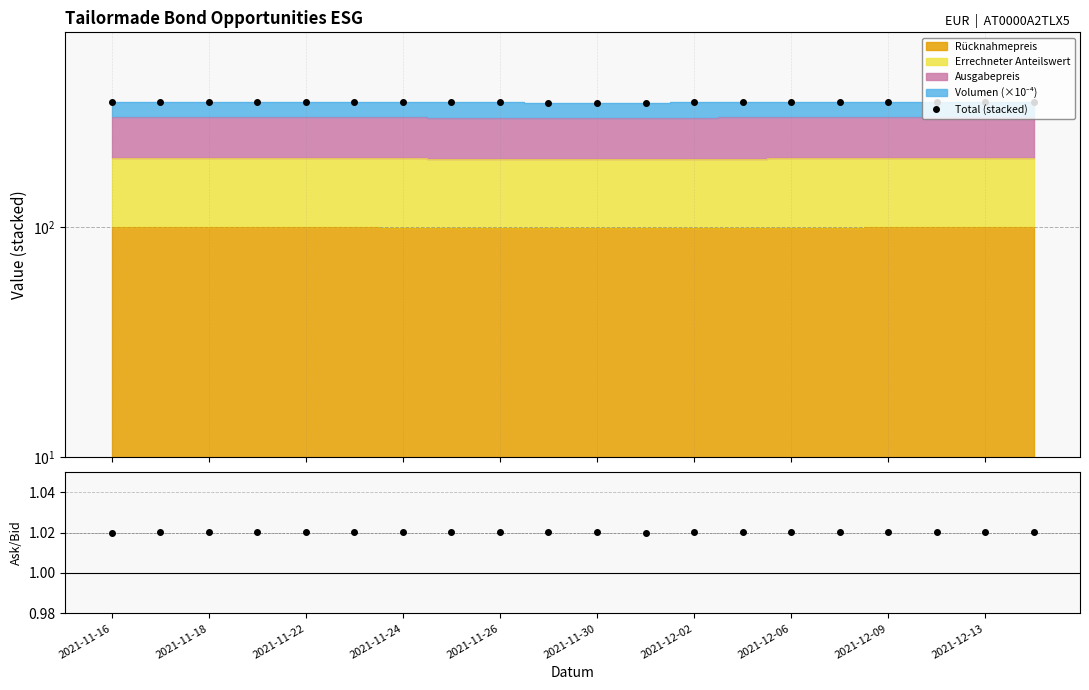

How many lines are shown in the chart?

2